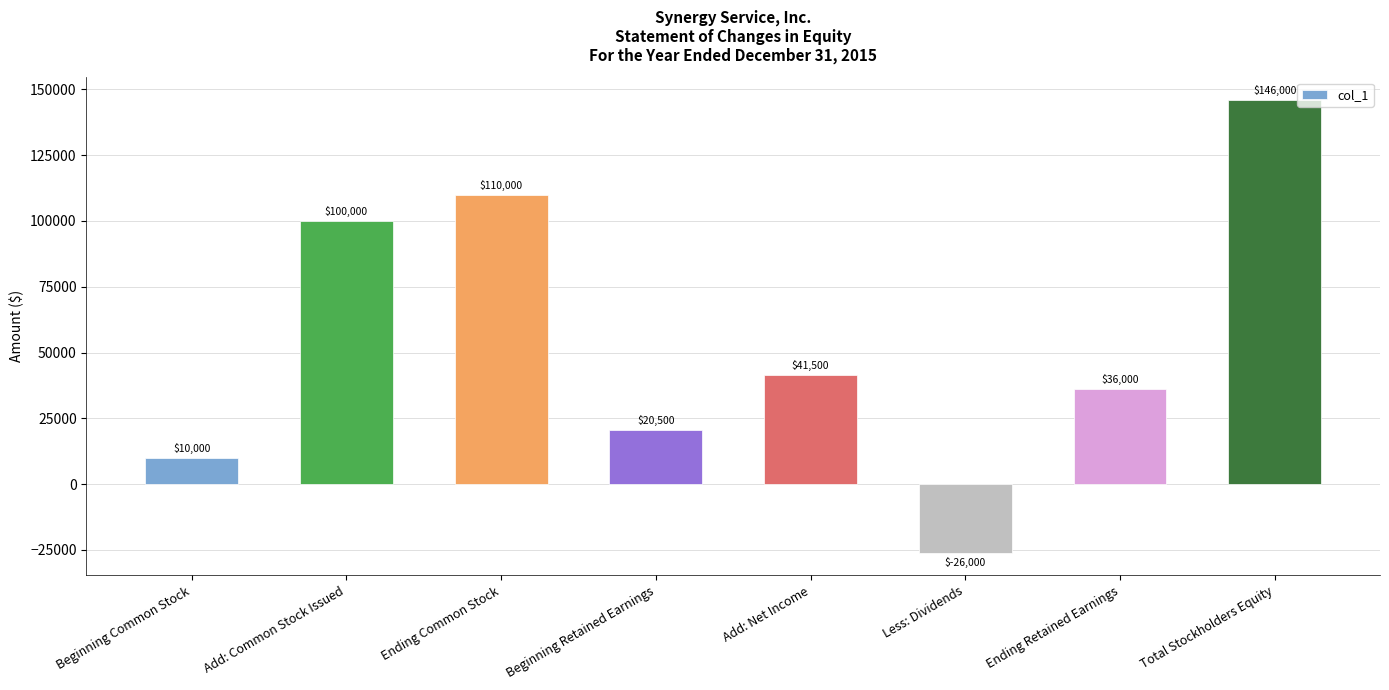

What is the label of the 4th bar from the left?

Beginning Retained Earnings